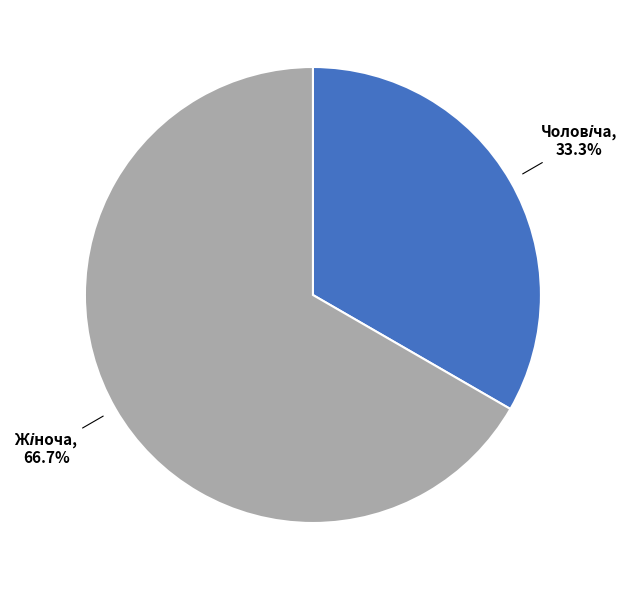

Does any single category account for the majority?

Yes